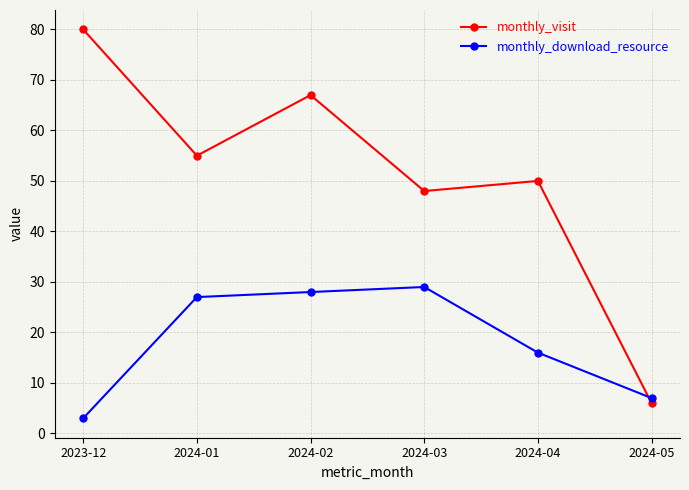

Which label corresponds to the smallest value in the chart?

2023-12